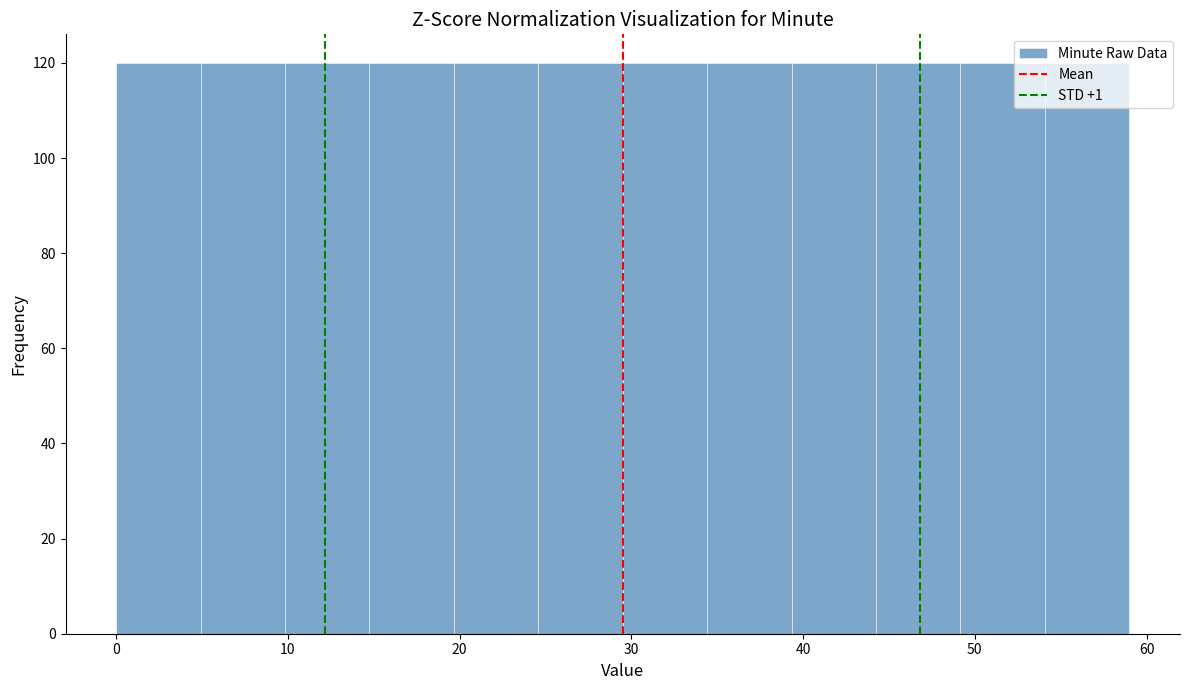

How tall is the bar that spans 39 to 44 on the x-axis? Neither the bar edges nor the heights are printed on the chart, so give them approximately, as read against the axes.

120